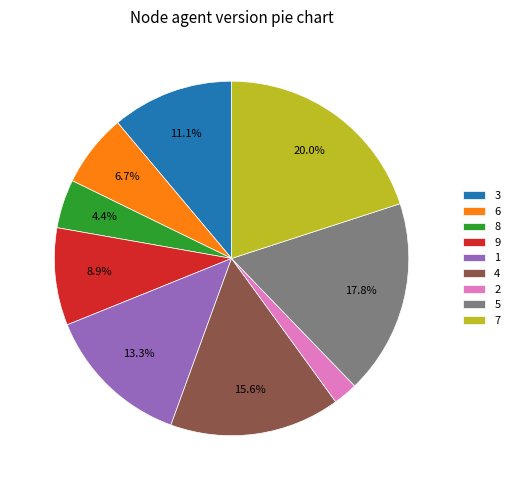

Count the number of slices in the pie.

9